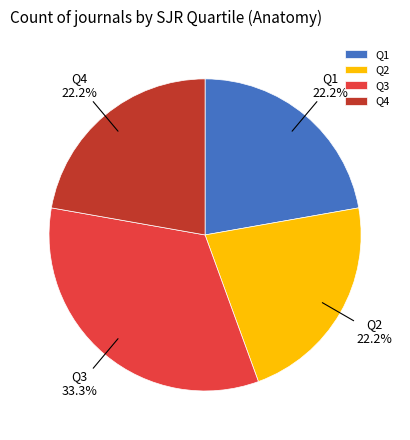

To the nearest percent, what is the combined percentage of Q2 and Q3?

56%